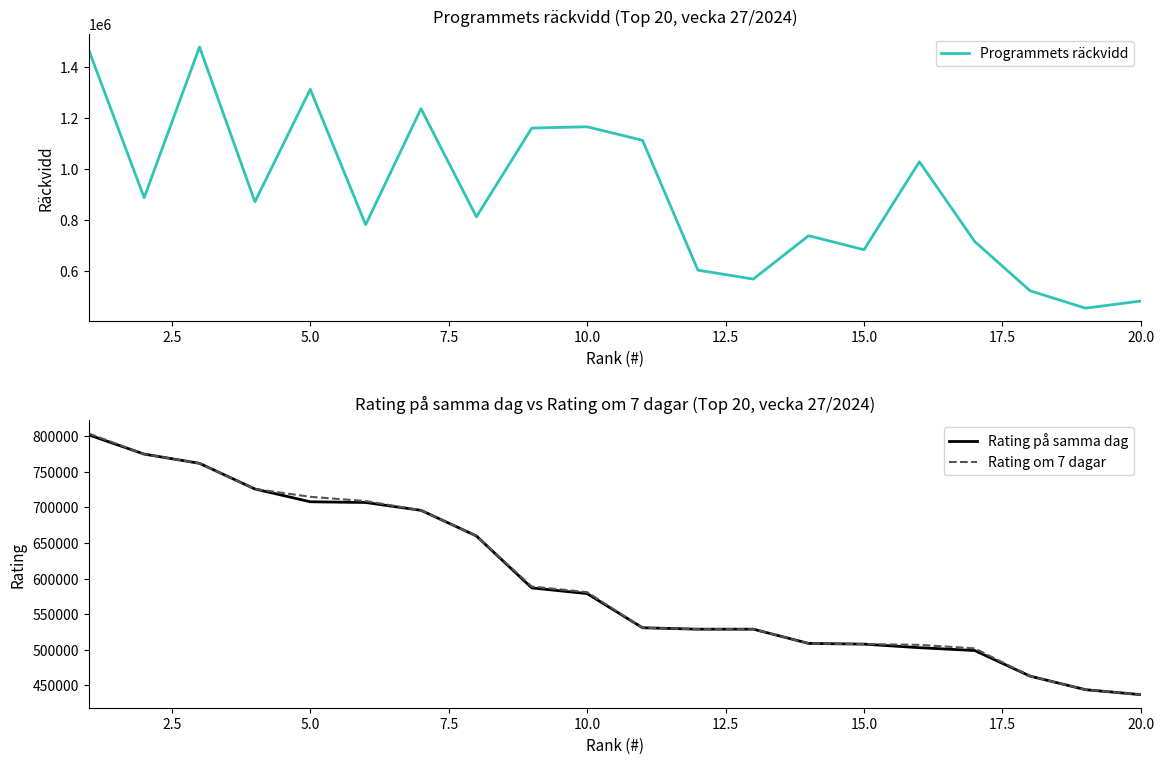

What is the difference between the maximum and minimum values in the Rating på samma dag series?

365000